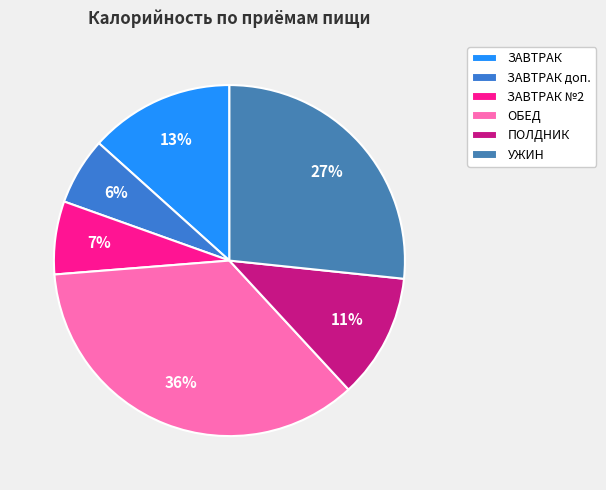

How many segments does this pie chart have?

6